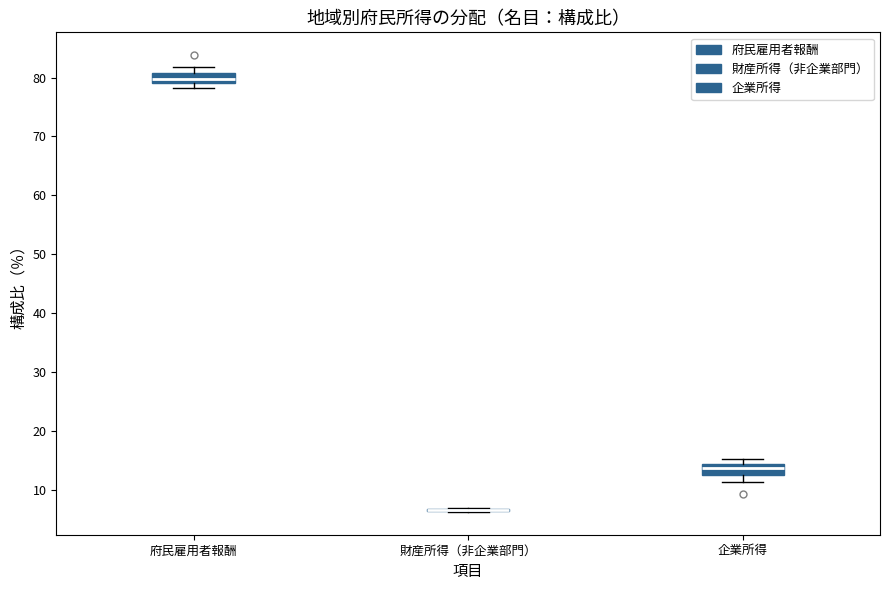

Reading left to right, transcribe this box plot: for each box, give where its median line is, the range the box spans, and where its two whiskers end, as read against the y-axis. The values are not printed on the chart, so give them approximately, as read against the axis.

府民雇用者報酬: median 80, box 79 to 81, whiskers 78 to 82
財産所得（非企業部門）: box collapsed to a line at 7, whiskers 6 to 7
企業所得: median 14 (inside the box), box 13 to 14, whiskers 11 to 15